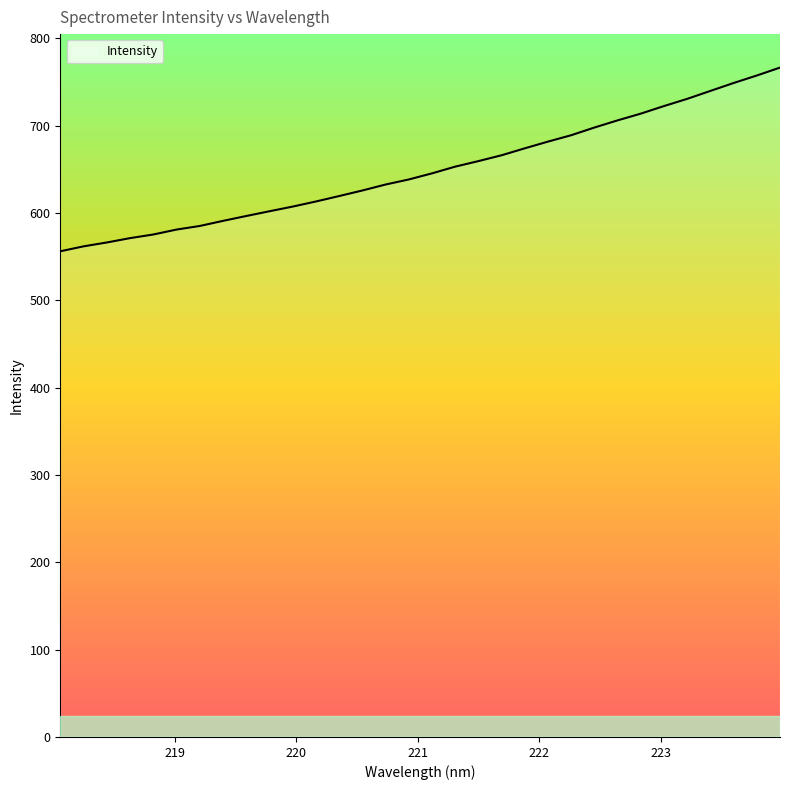

What is the smallest value displayed?

556.2